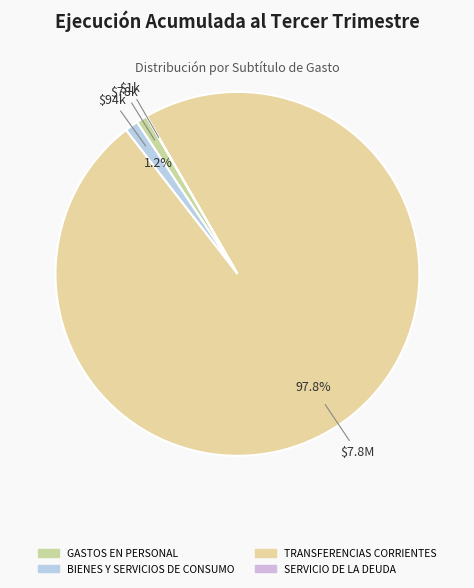

Combined, what portion of the pie is GASTOS EN PERSONAL and TRANSFERENCIAS CORRIENTES?

98.8%